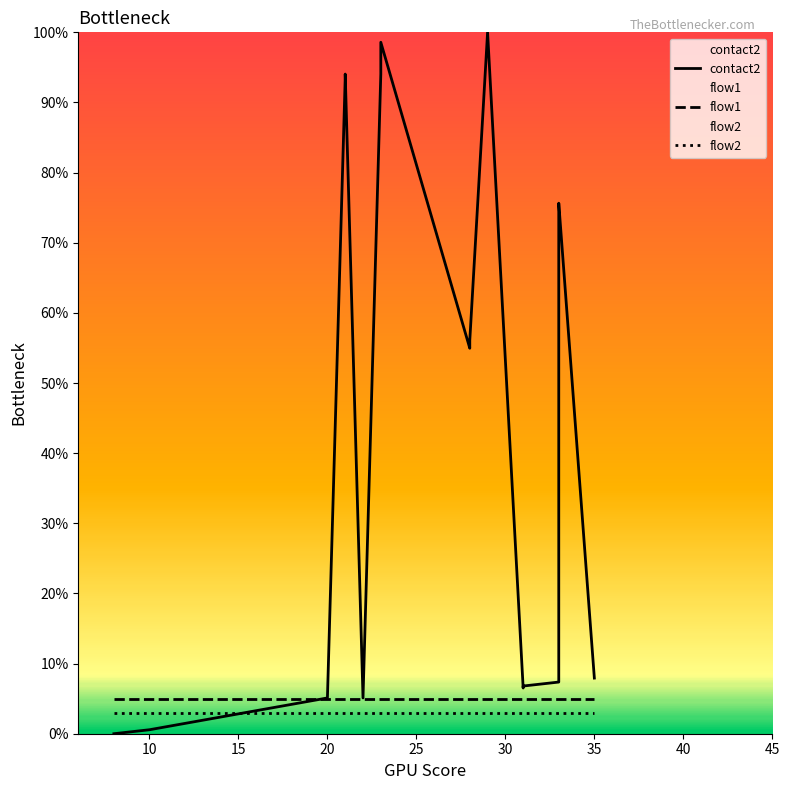

How many positive values does the contact2 series have?

19